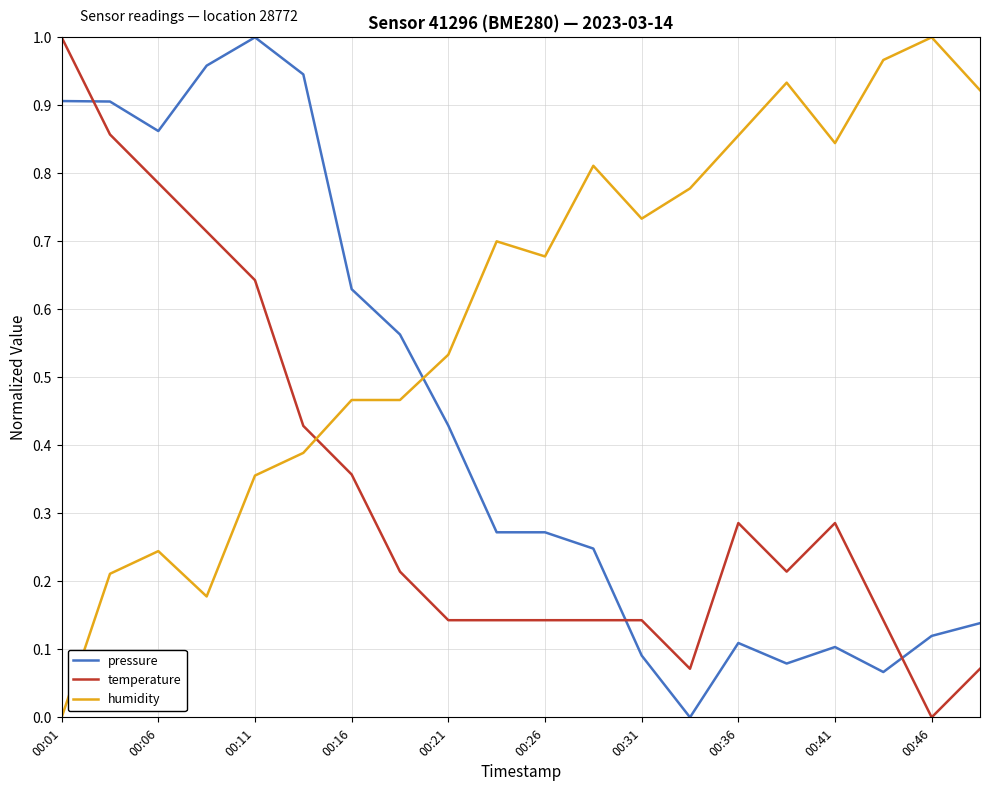

True or false: temperature and humidity intersect in this chart.

True